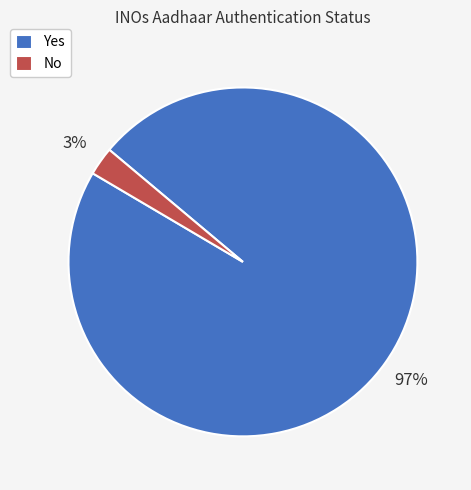

What percentage is the No slice, to the nearest percent?

3%